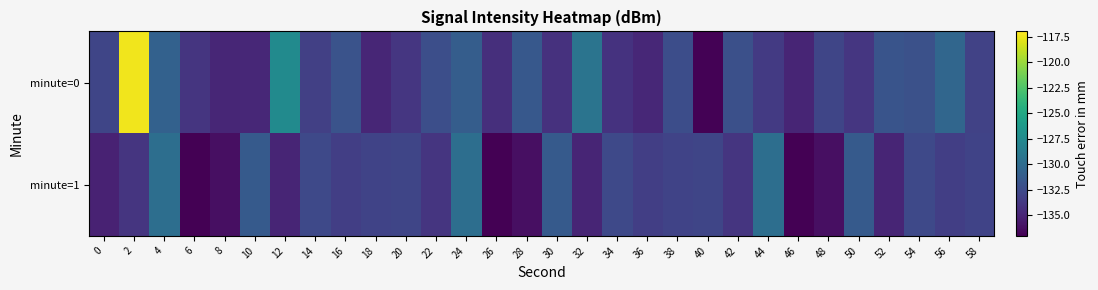

Rank the series by their average value, from lowest to highest.

minute=1, minute=0